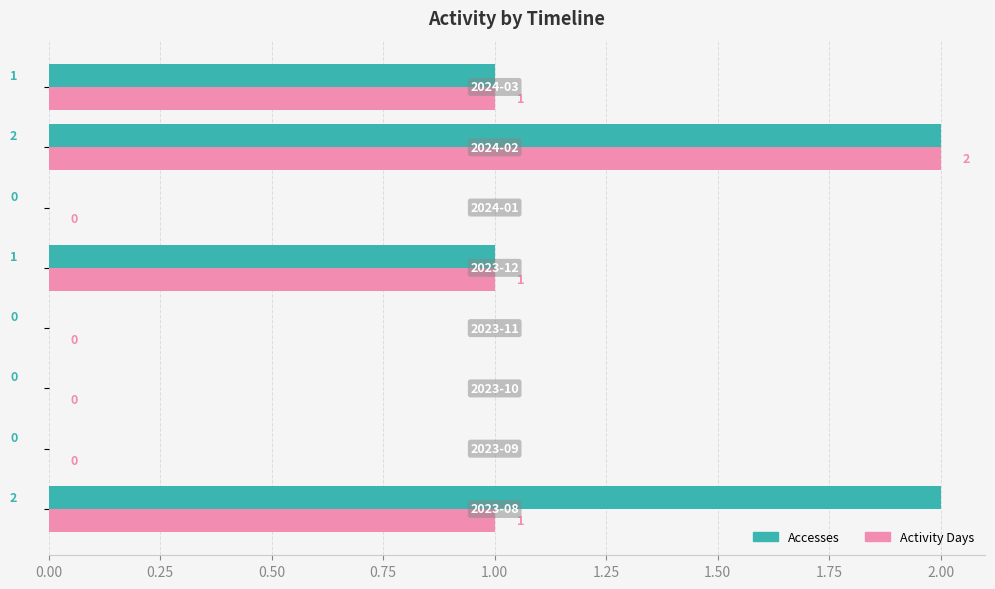

What is the sum of all Activity Days values?

5